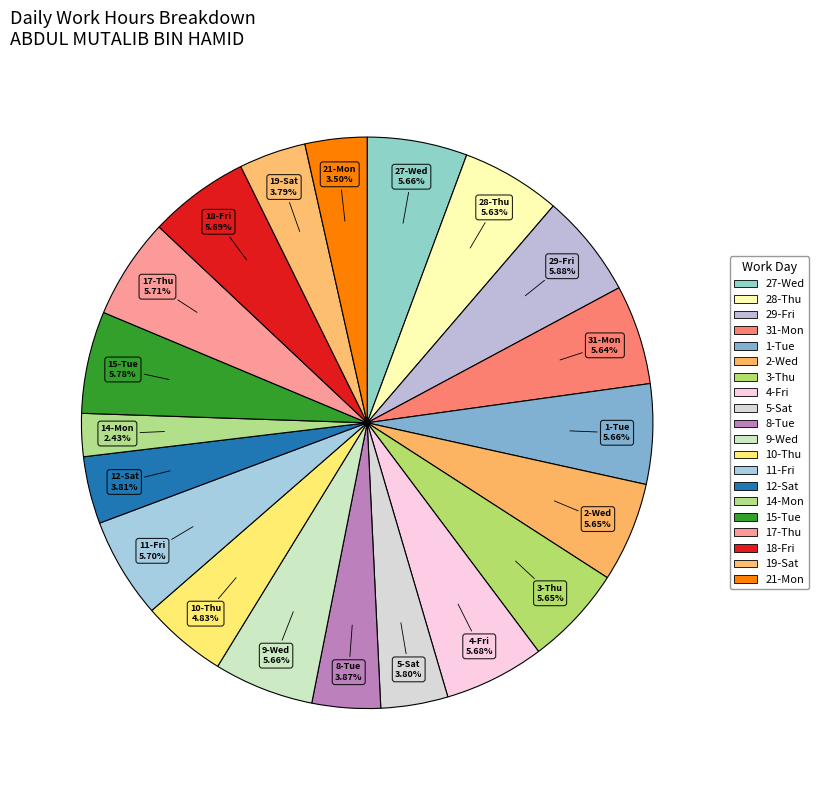

Which slice is the largest?

29-Fri